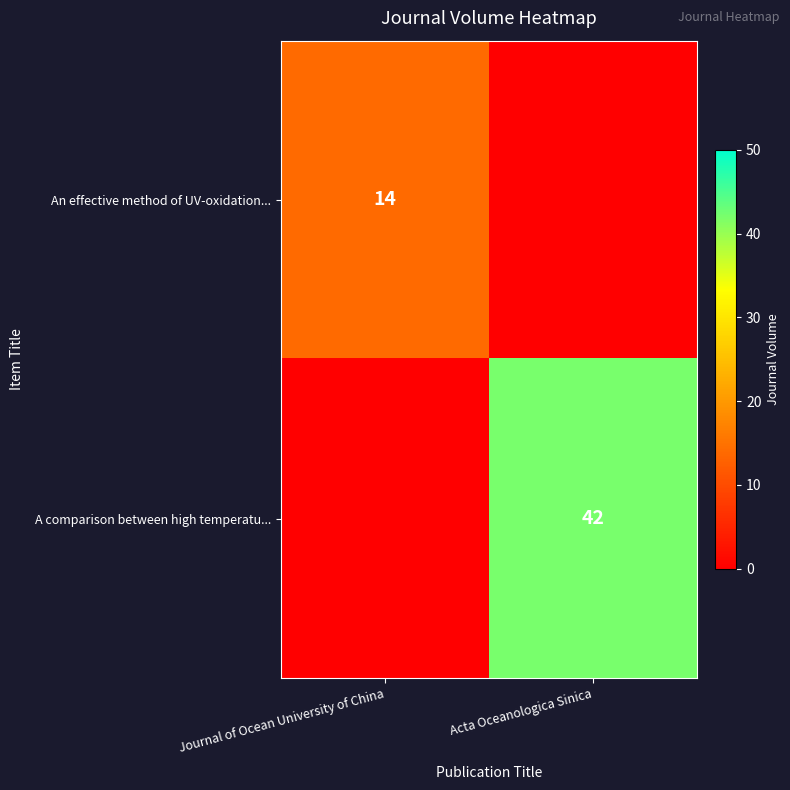

True or false: A comparison between high temperatu... has a value of 42 at Acta Oceanologica Sinica.

True